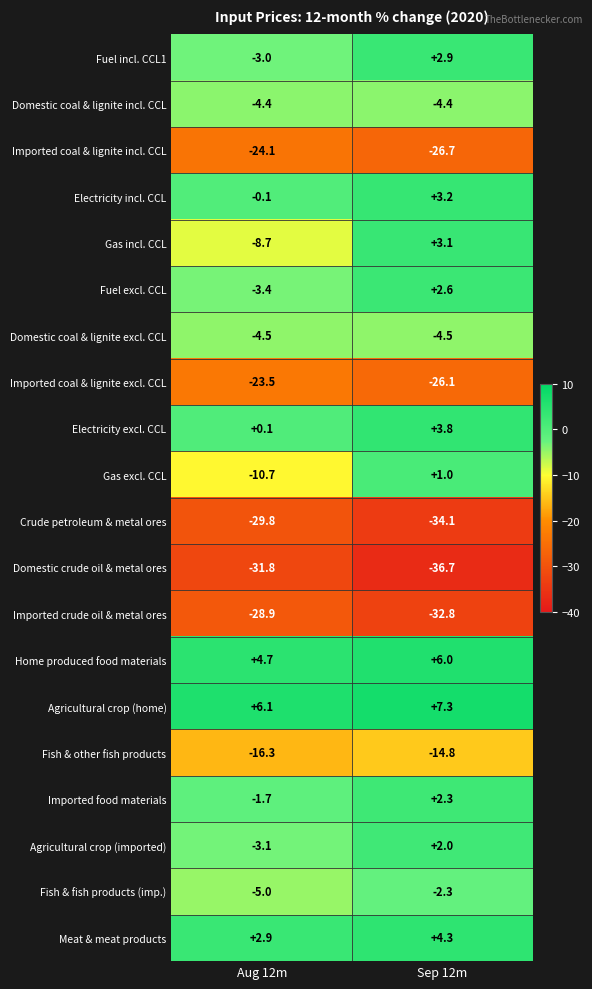

What is the sum of all Domestic coal & lignite excl. CCL values?

-9.0